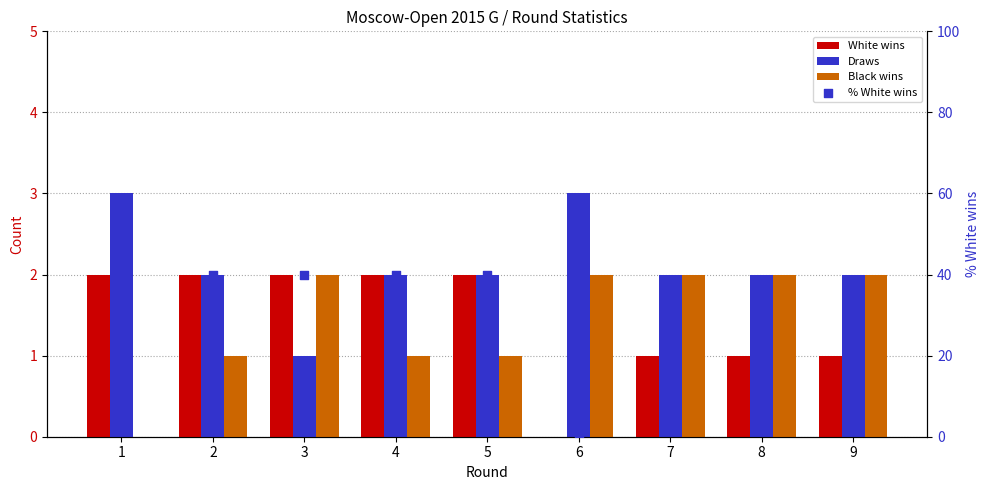

What are all the series names shown in the legend?

White wins, Draws, Black wins, % White wins